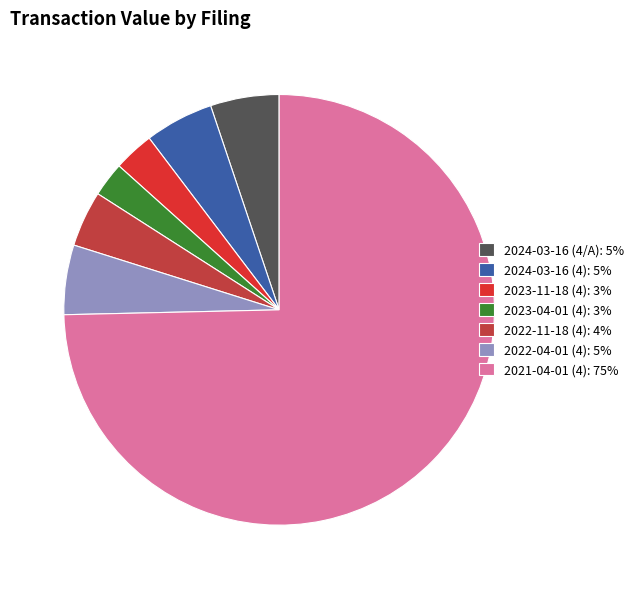

To the nearest percent, what percentage of the pie is 2023-11-18 (4)?

3%